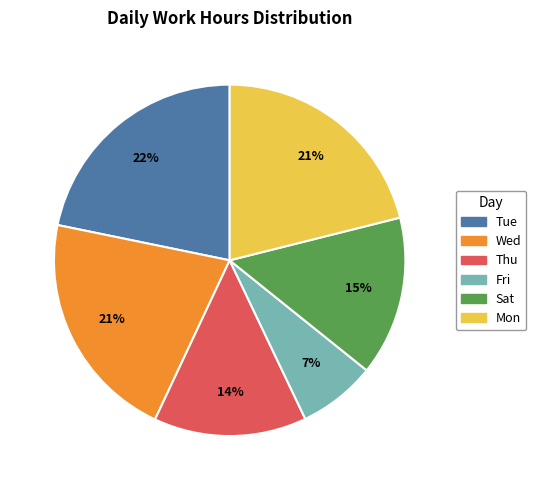

How many segments does this pie chart have?

6